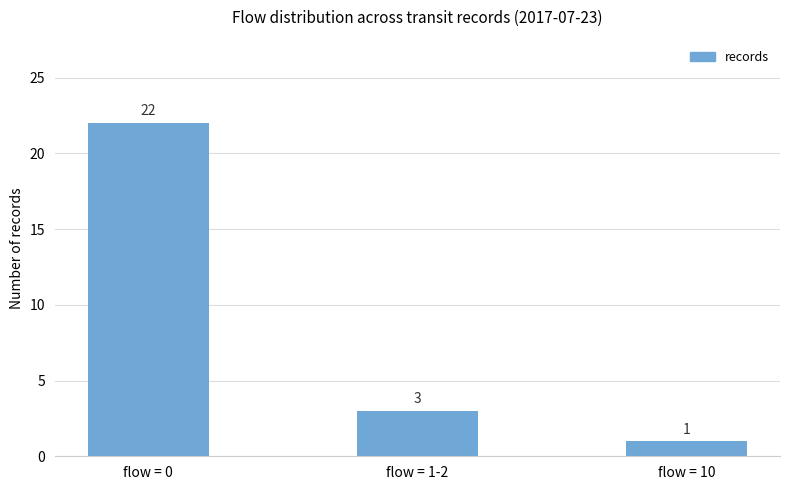

What is the smallest value displayed?

1